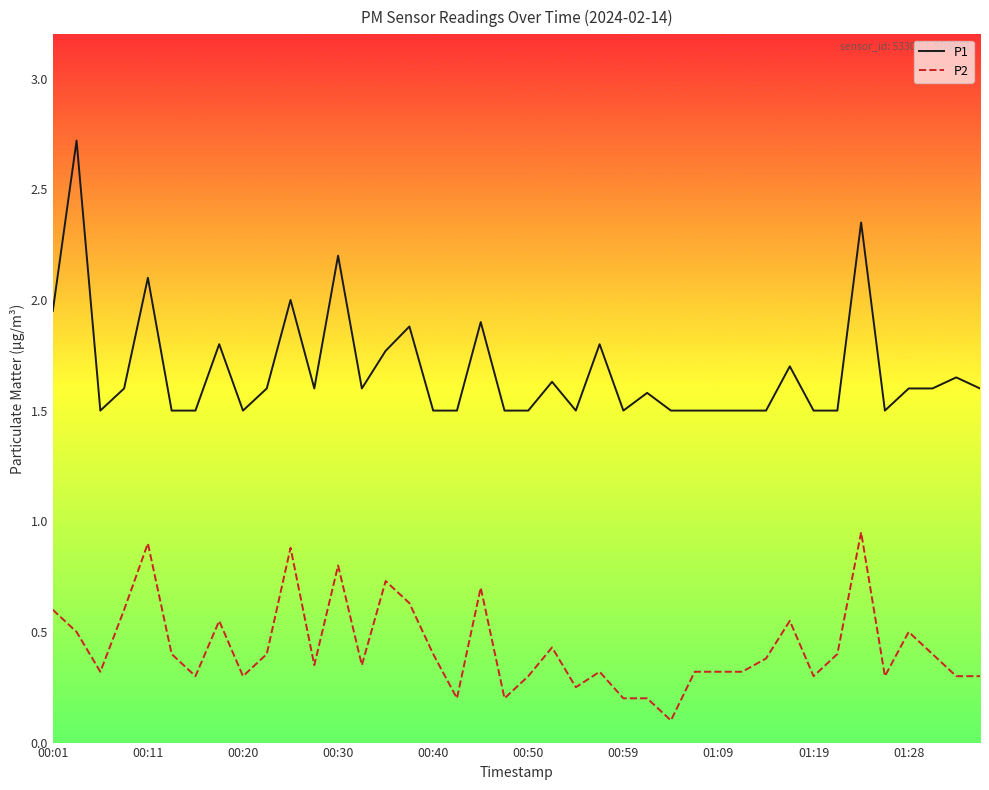

List the series in order of their overall mean, lowest first.

P2, P1